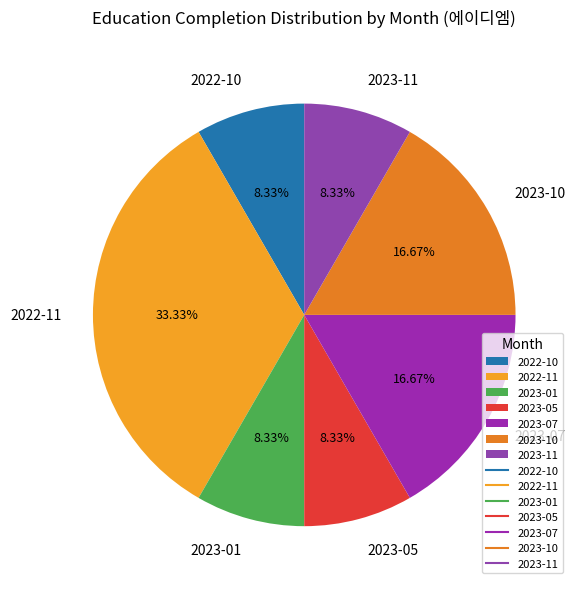

Combined, do 2022-11 and 2022-10 account for over 50%?

No